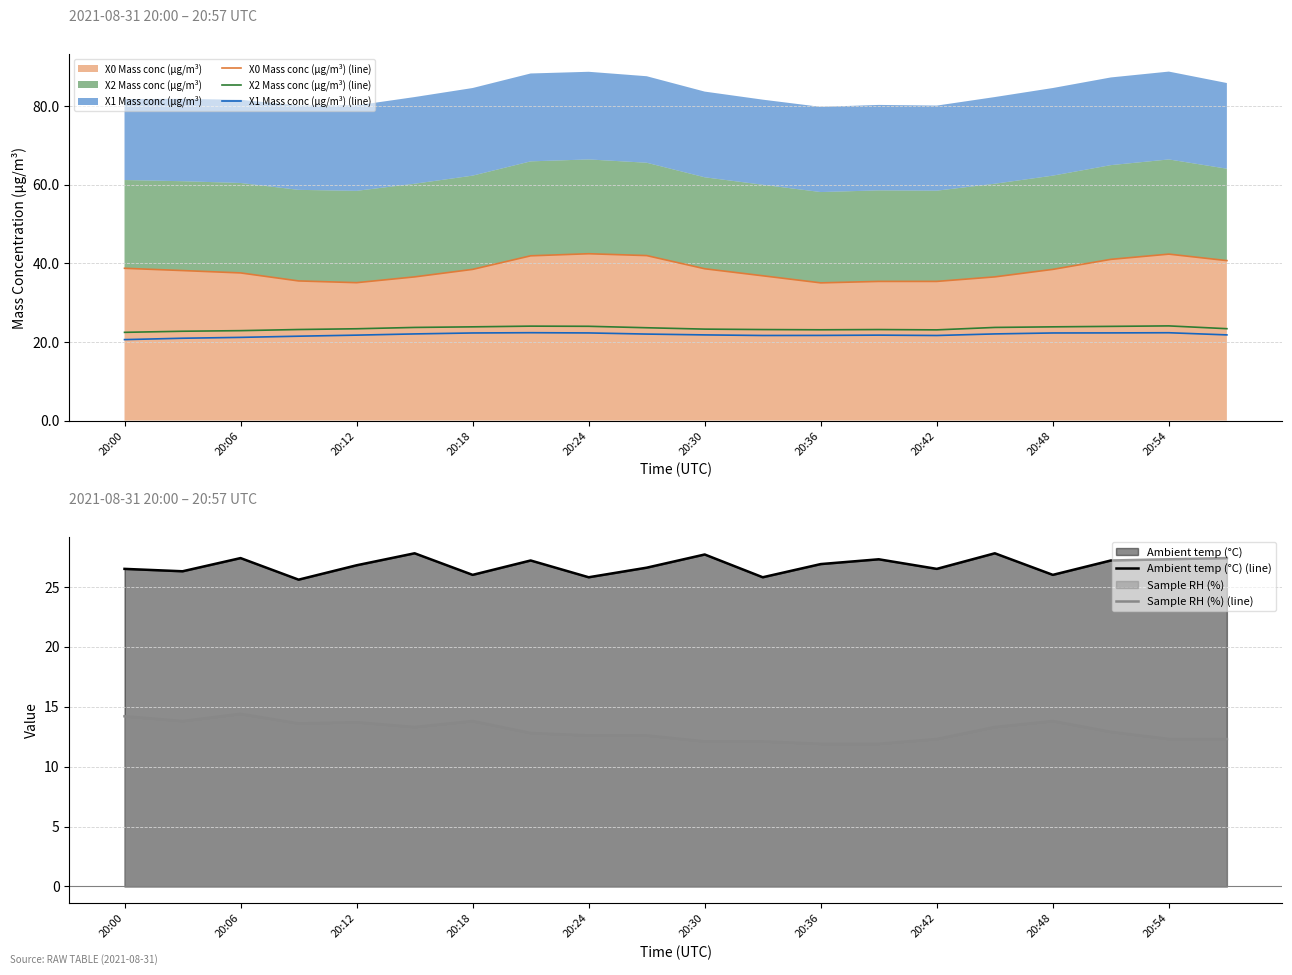

What is the minimum value for Ambient temp (°C) (line)?

25.6